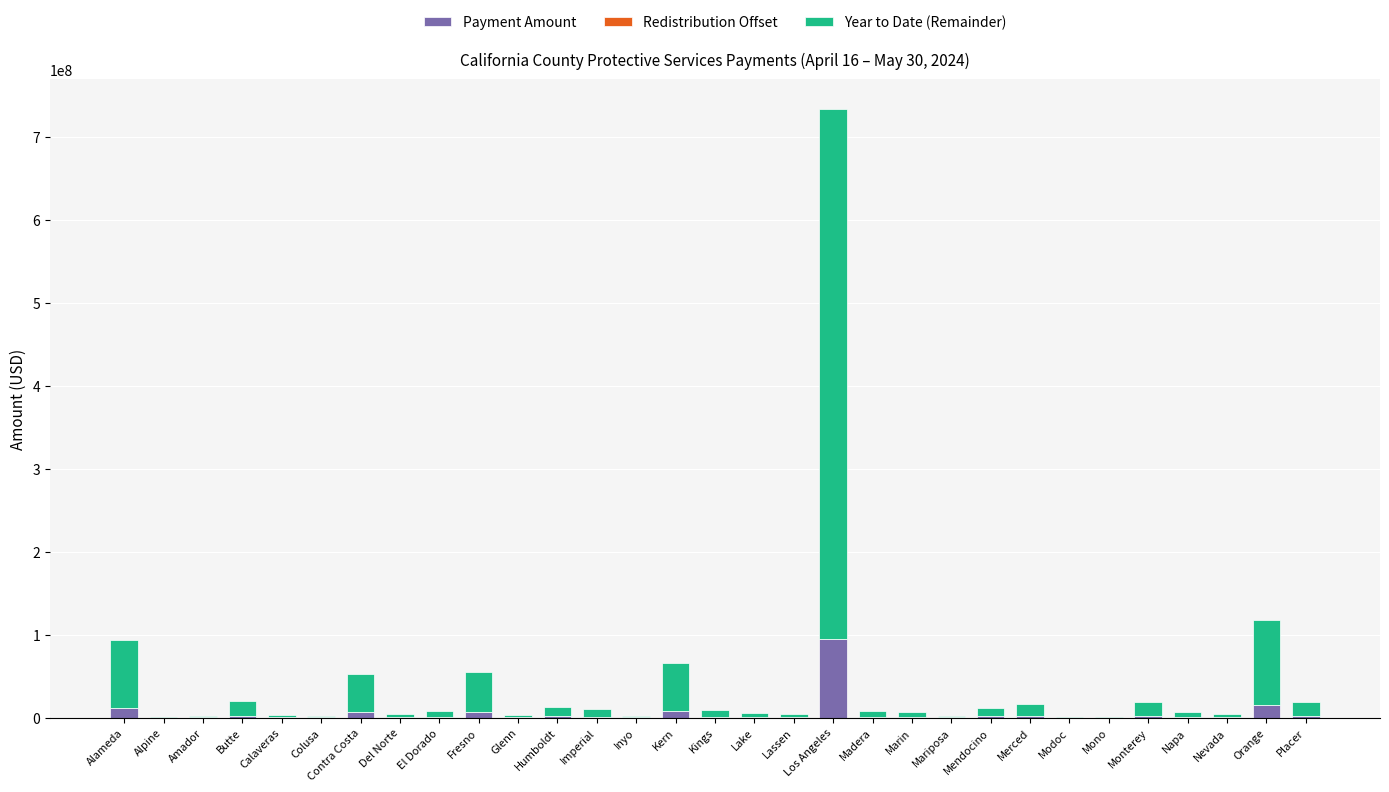

At which category is the sum across all series the highest?

Los Angeles